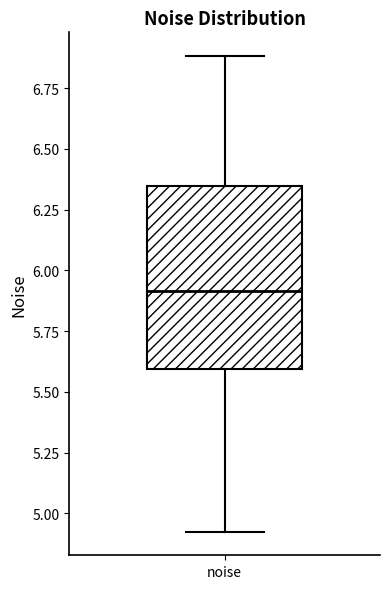

Where is the upper edge of the box for noise on the y-axis? The values are not printed on the chart, so give them approximately, as read against the axis.

6.35